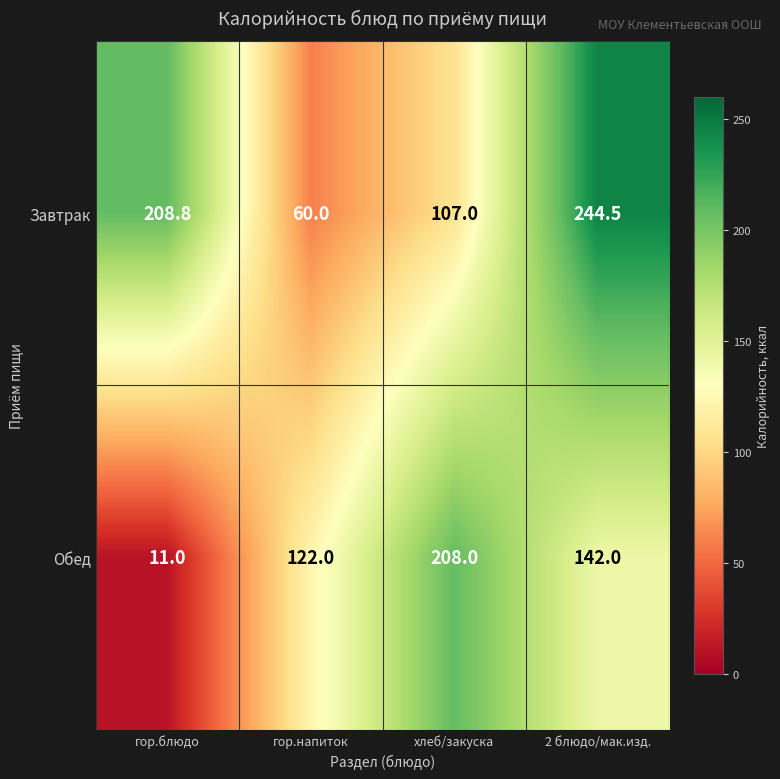

What is the average value of the Завтрак series?

155.1